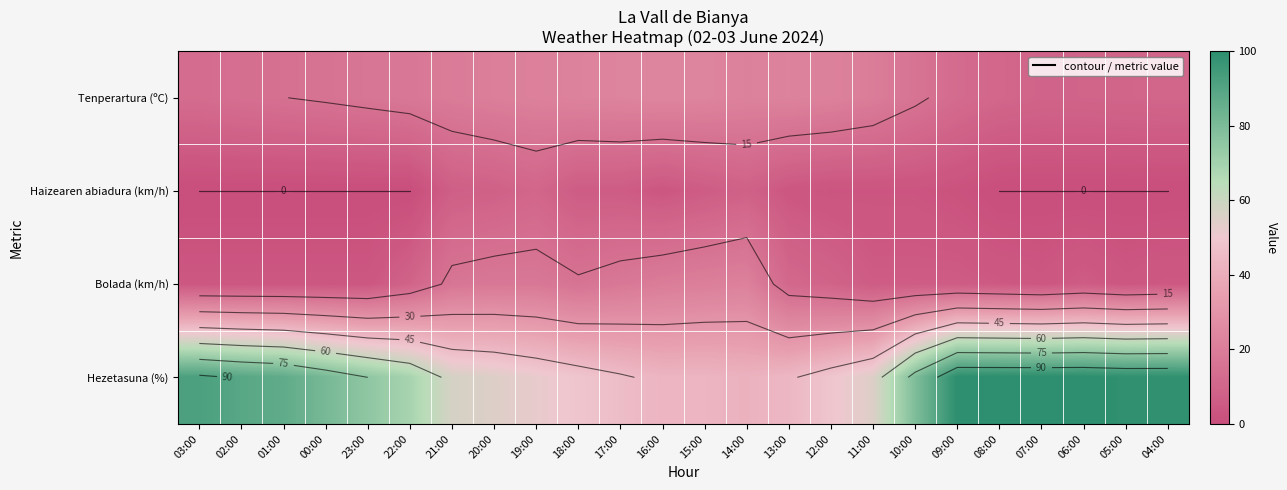

At which label does Bolada (km/h) reach its minimum?

03:00